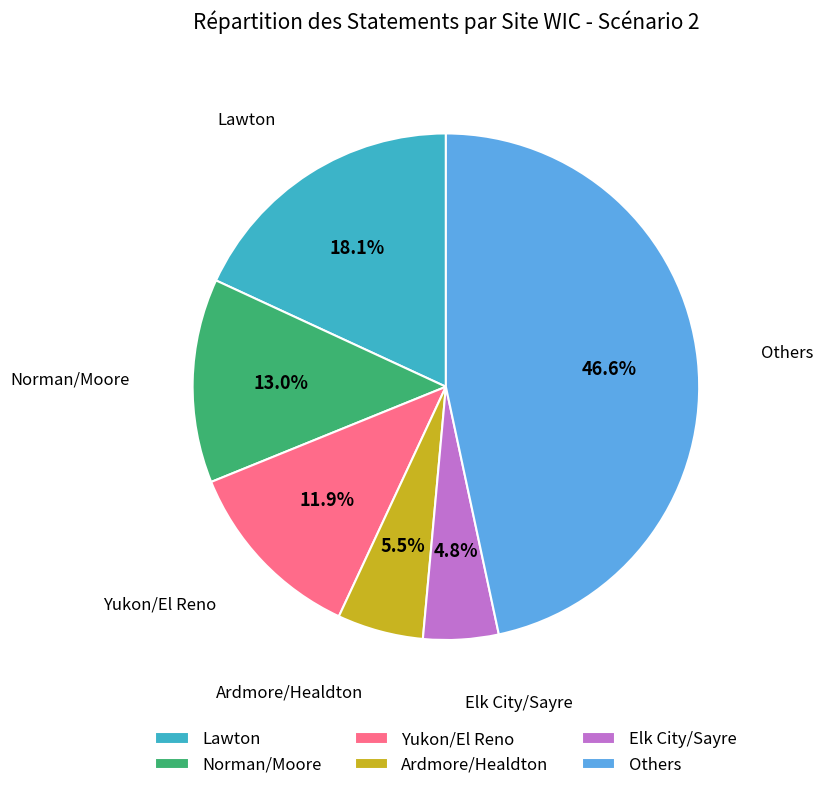

Which slice is the largest?

Others